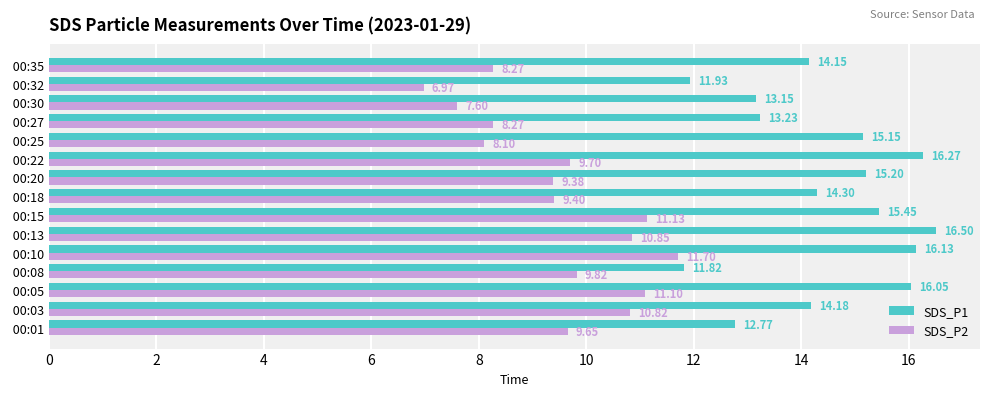

What is the difference between the maximum and second lowest values in the SDS_P2 series?

4.1